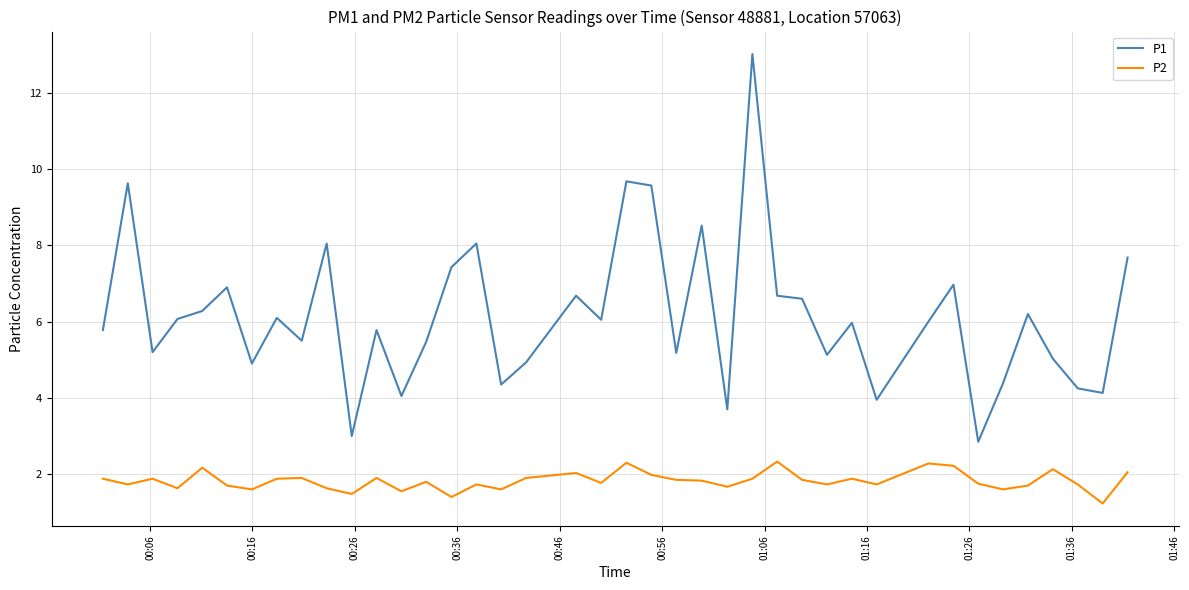

What is the minimum value for P1?

2.9